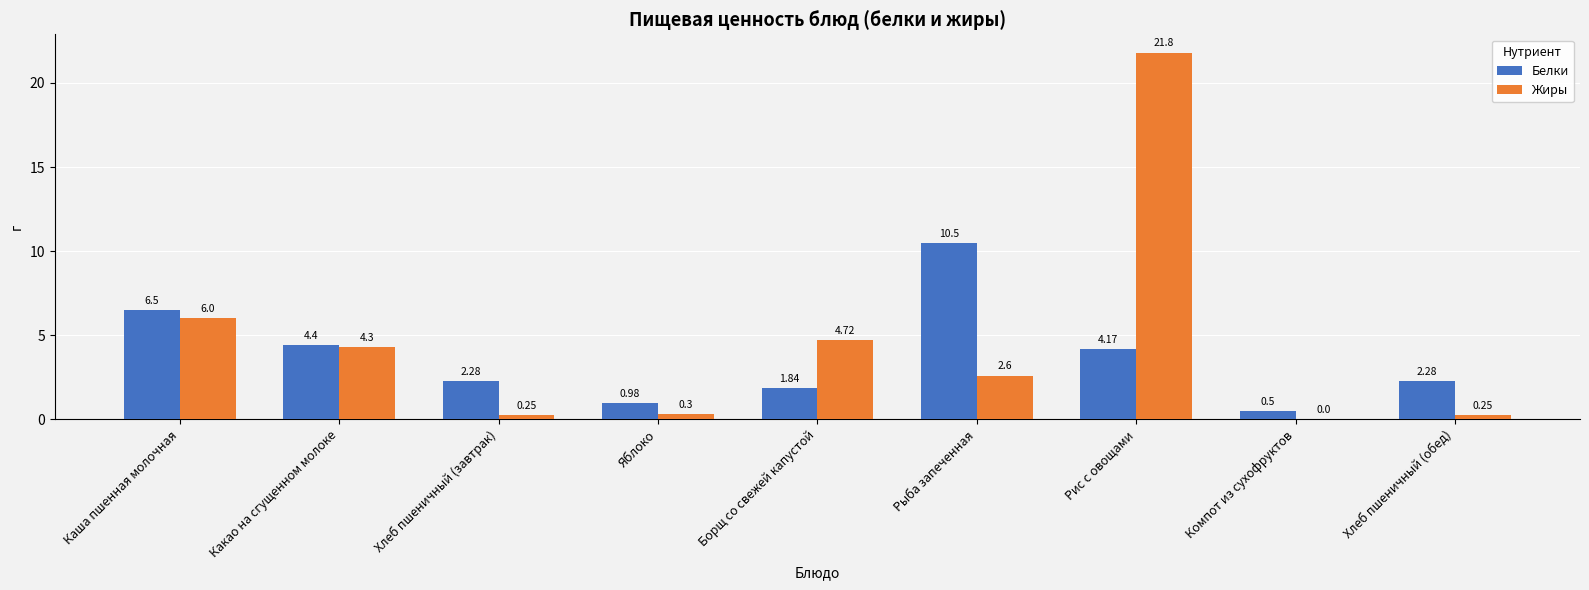

At which label does Белки first exceed 2?

Каша пшенная молочная